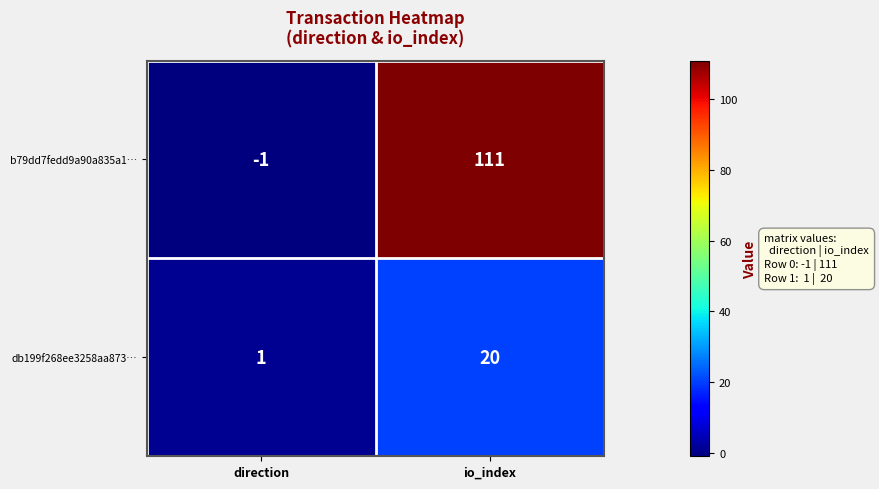

At which category does the chart reach its peak across all series?

io_index